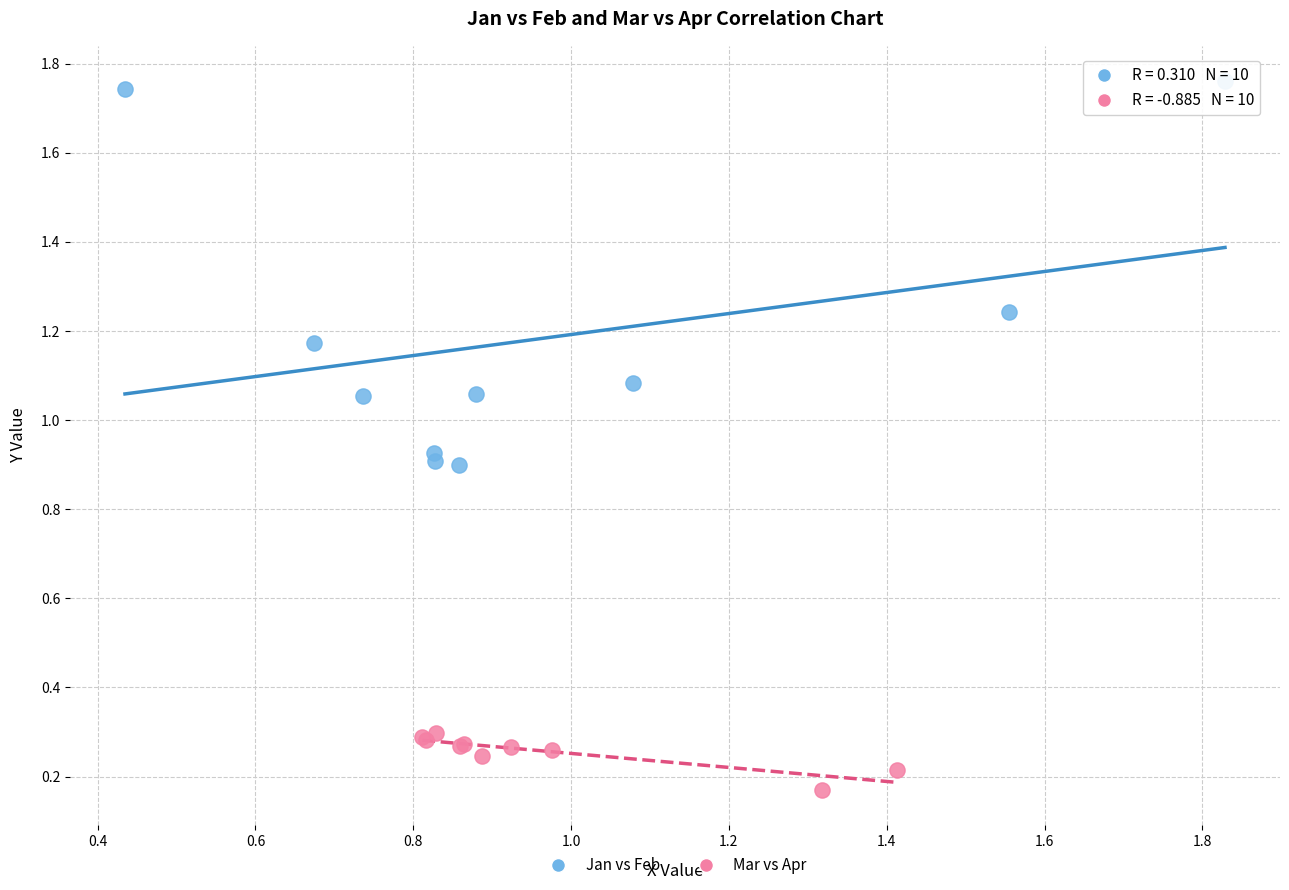

Which series has the largest Y range (max minus min)?

Jan vs Feb